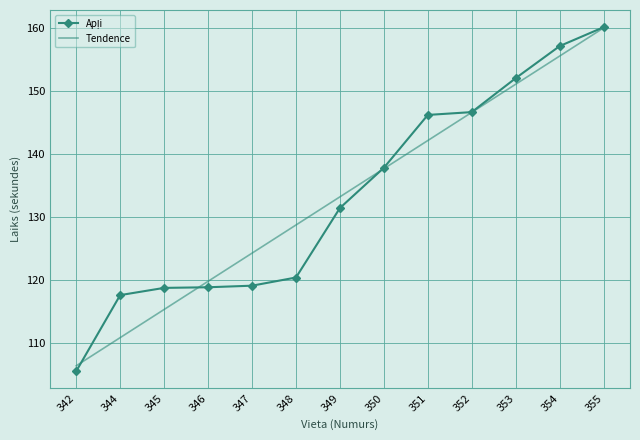

At which category is the sum across all series the highest?

355